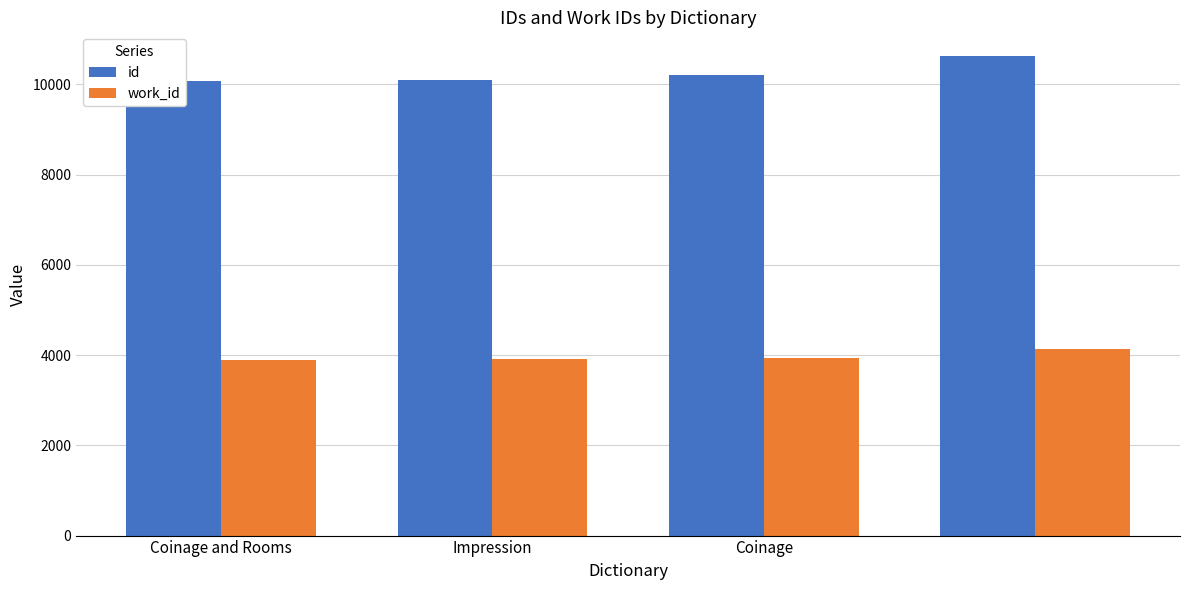

What is the average value of the id series?

10247